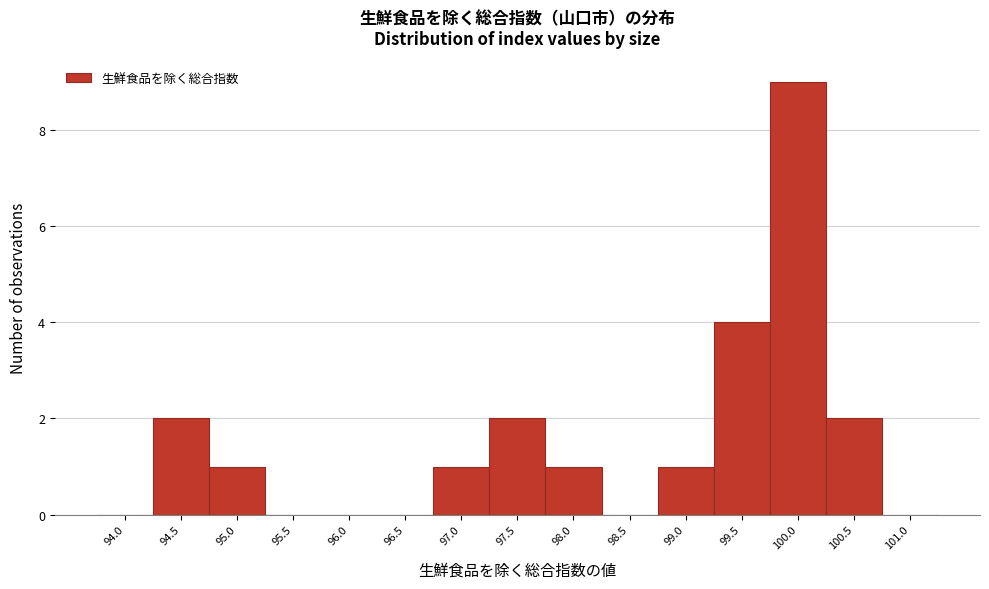

Reading left to right, list all the values displayed in this chart.

94.0=0	94.5=2	95.0=1	95.5=0	96.0=0	96.5=0	97.0=1	97.5=2	98.0=1	98.5=0	99.0=1	99.5=4	100.0=9	100.5=2	101.0=0